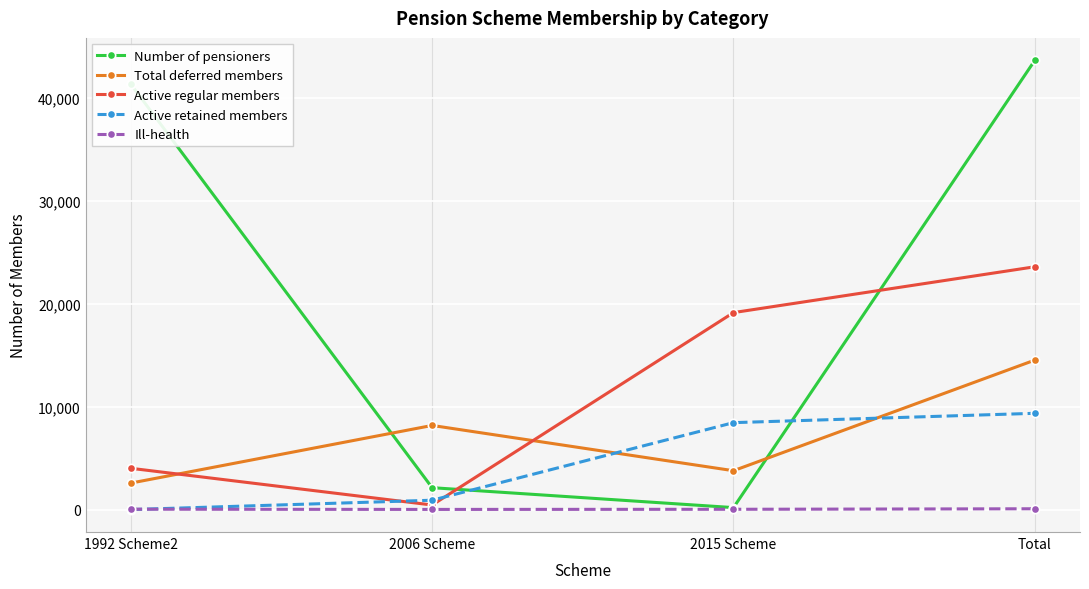

What value does the Ill-health series have at 2015 Scheme, to the nearest 5?

30